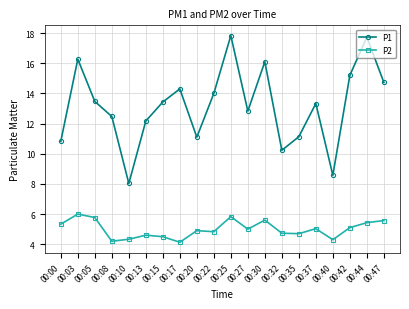

At which category is the sum across all series the highest?

00:25